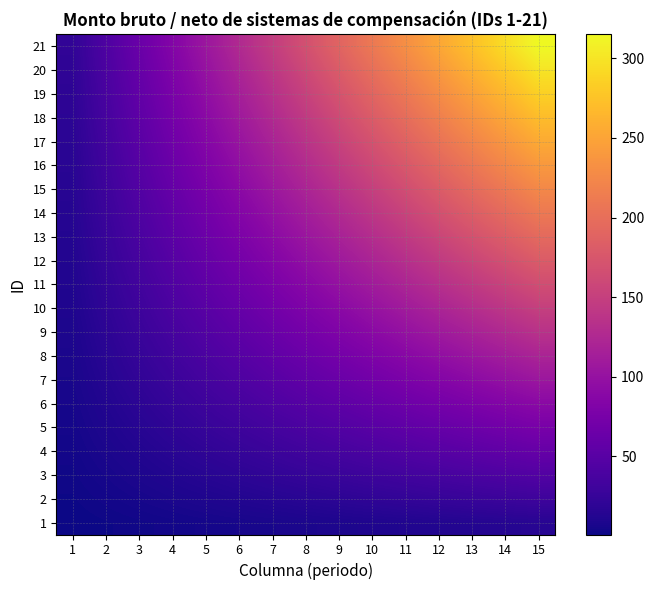

At which category is the sum across all series the highest?

15